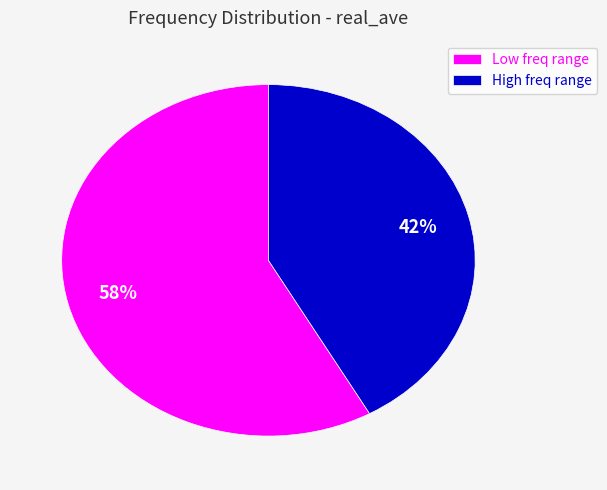

To the nearest percent, what is the average slice percentage?

50%